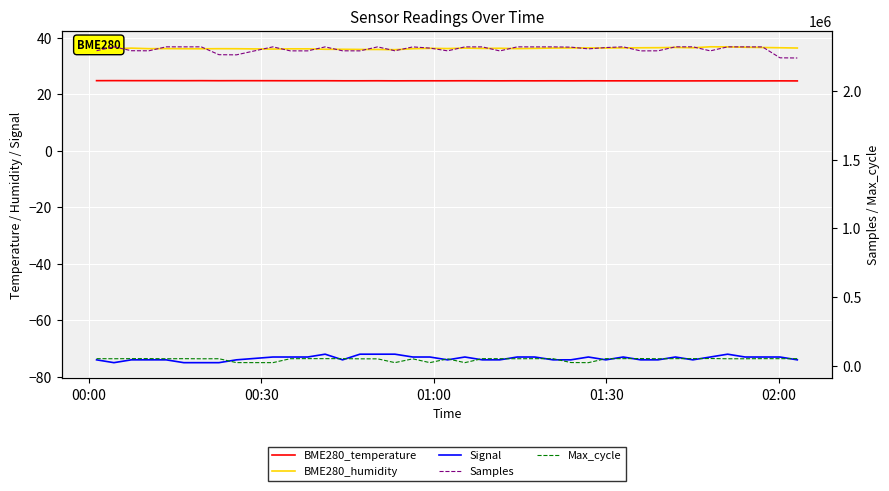

What is the smallest value displayed?

-75.0